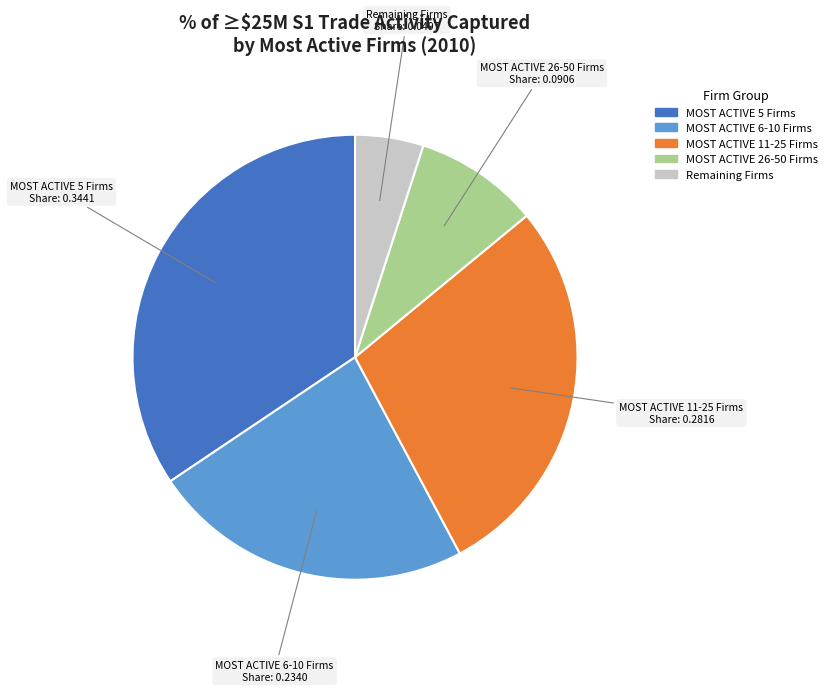

Rank the categories by value from highest to lowest.

MOST ACTIVE 5 Firms, MOST ACTIVE 11-25 Firms, MOST ACTIVE 6-10 Firms, MOST ACTIVE 26-50 Firms, Remaining Firms